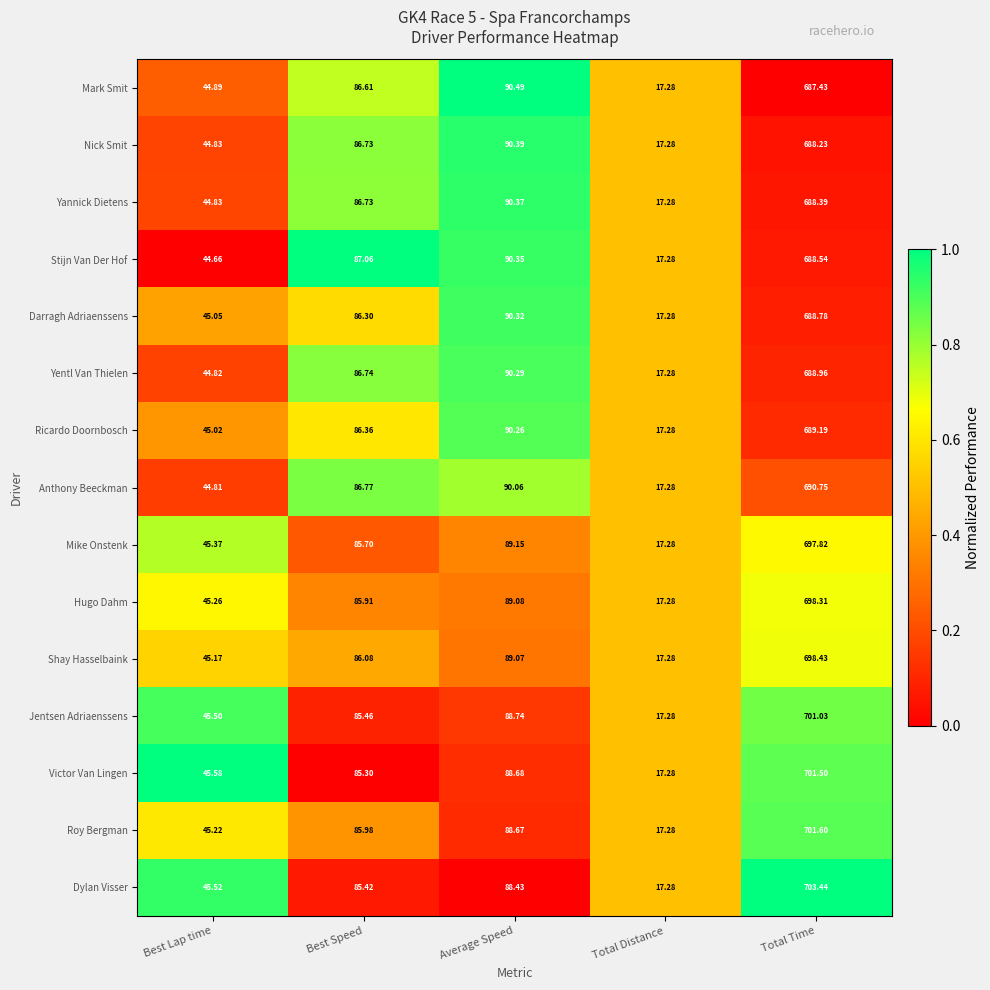

Which series has the largest range (max minus min)?

Dylan Visser